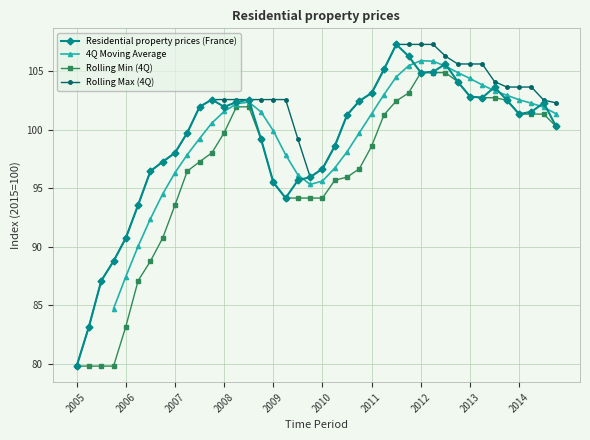

Rank the categories by value from lowest to highest.

2005-Q1, 2005-Q2, 2005-Q3, 2005-Q4, 2006-Q1, 2006-Q2, 2009-Q2, 2009-Q1, 2009-Q3, 2009-Q4, 2006-Q3, 2010-Q1, 2006-Q4, 2007-Q1, 2010-Q2, 2008-Q4, 2007-Q2, 2014-Q4, 2010-Q3, 2014-Q1, 2014-Q2, 2007-Q3, 2008-Q1, 2014-Q3, 2008-Q2, 2010-Q4, 2013-Q4, 2007-Q4, 2008-Q3, 2013-Q2, 2013-Q1, 2011-Q1, 2013-Q3, 2012-Q4, 2012-Q1, 2012-Q2, 2011-Q2, 2012-Q3, 2011-Q4, 2011-Q3